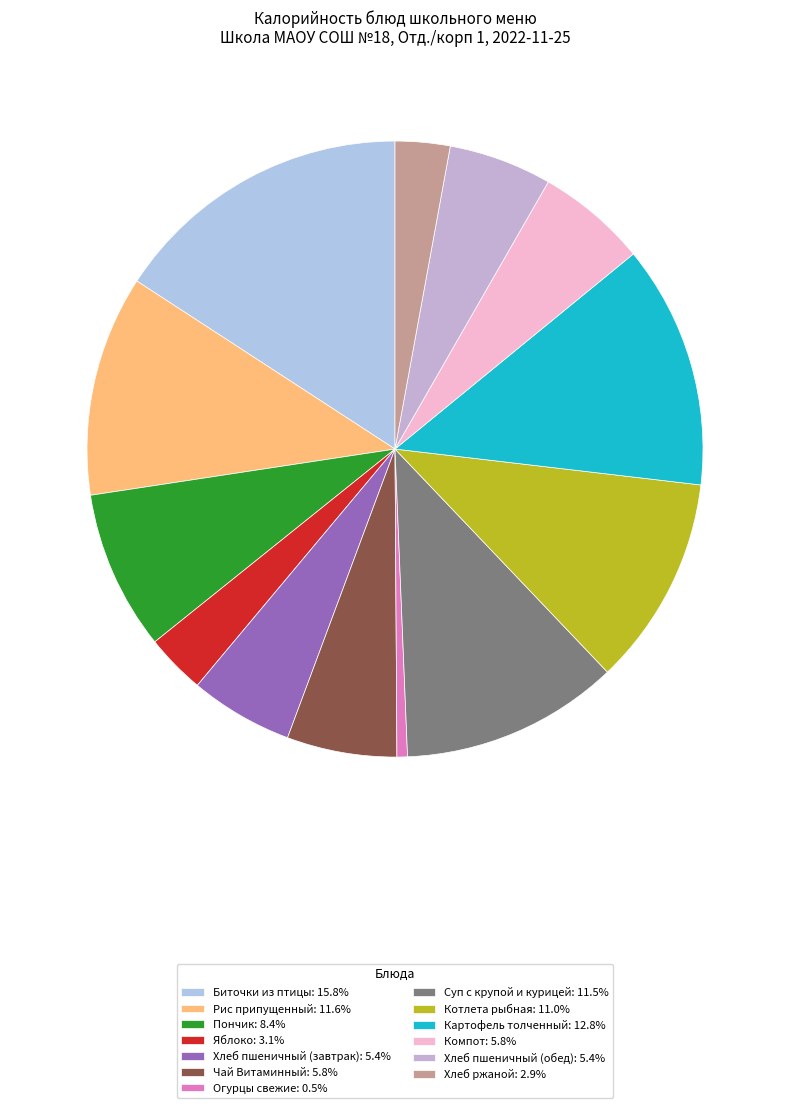

Does Пончик represent more than half of the total?

No